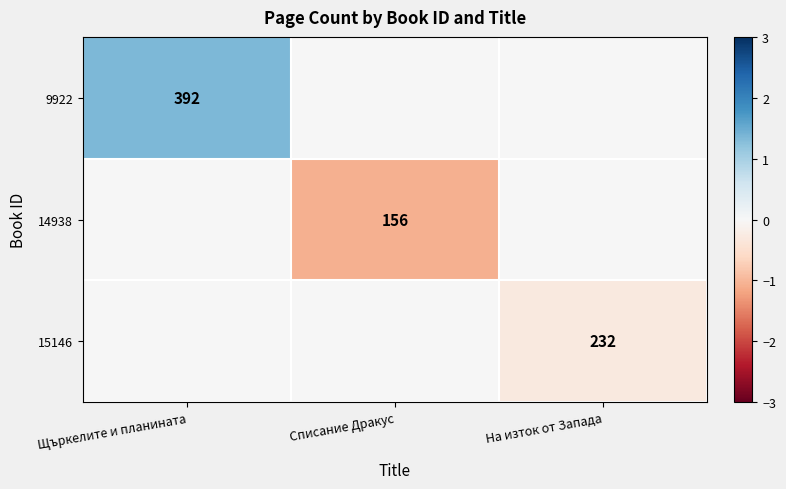

True or false: 9922 has a value of 392 at Щъркелите и планината.

True